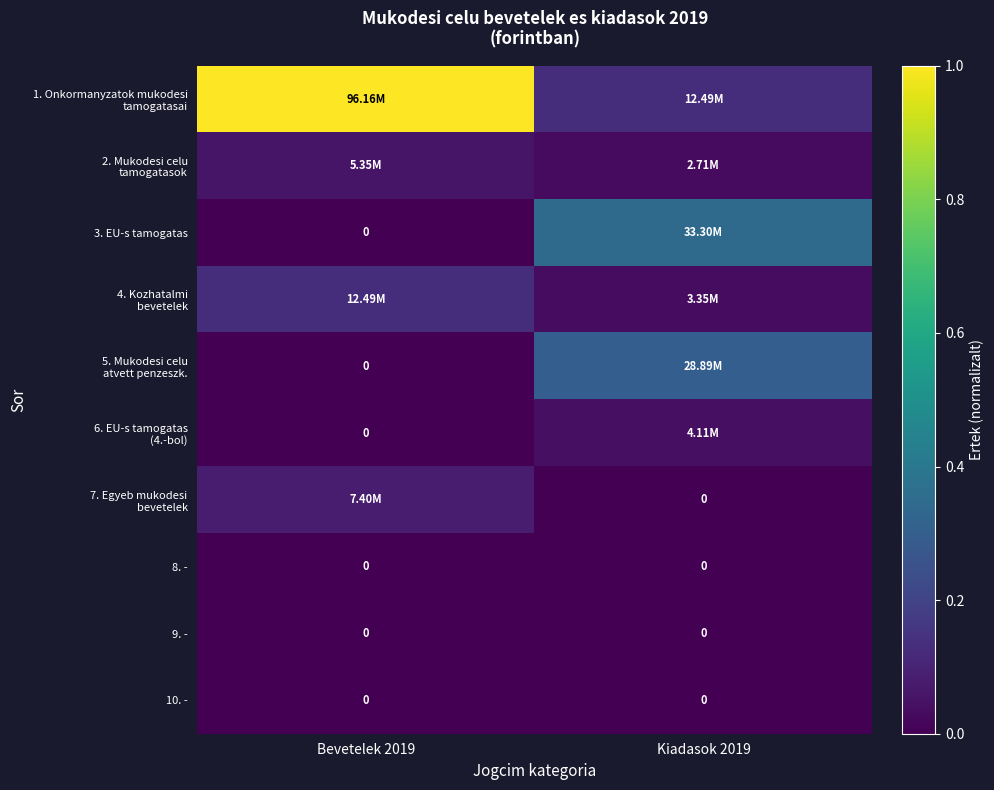

The value of 7. Egyeb mukodesi bevetelek at Bevetelek 2019 is 0.0. True or false?

False